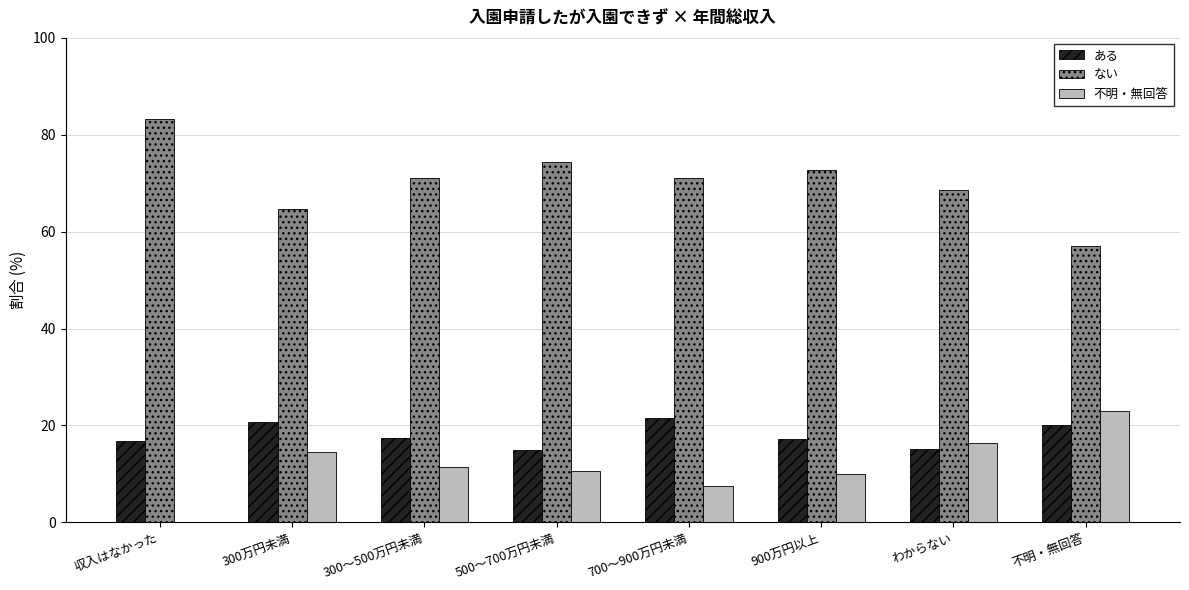

Is the value of ある at わからない greater than the value of 不明・無回答 at 700～900万円未満?

Yes